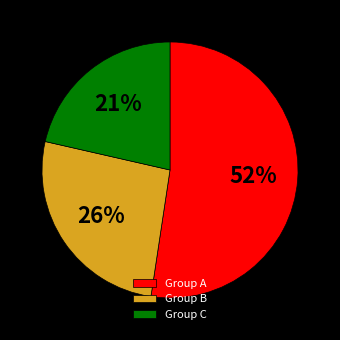

To the nearest percent, what is the average slice percentage?

33%